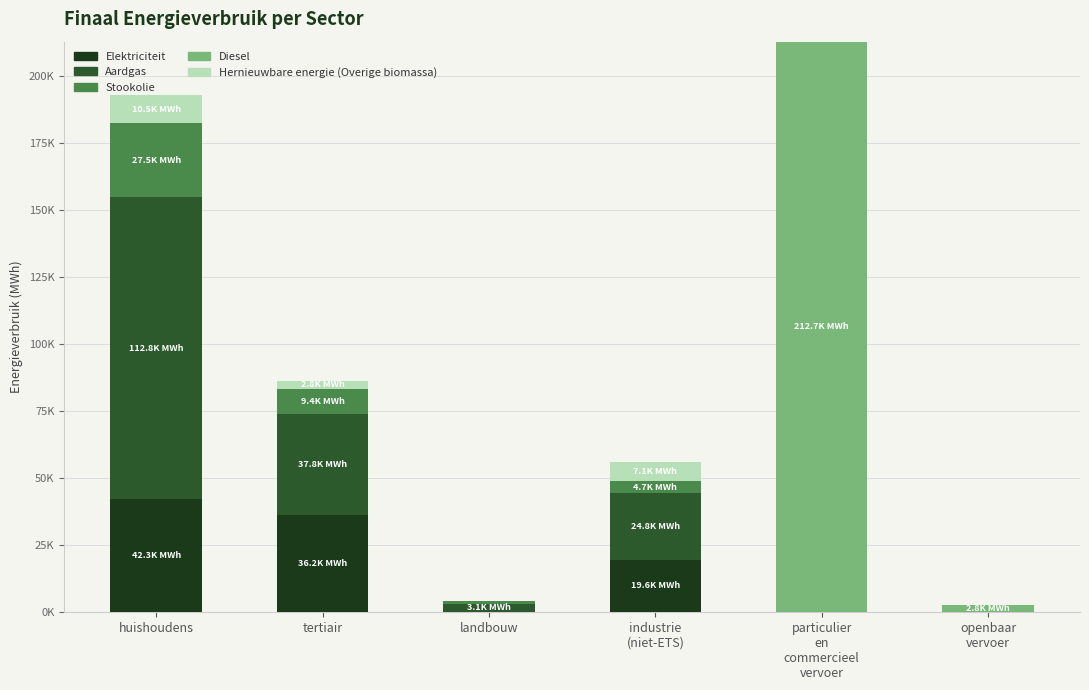

Between industrie
(niet-ETS) and particulier
en
commercieel
vervoer, which series saw the biggest shift?

Diesel